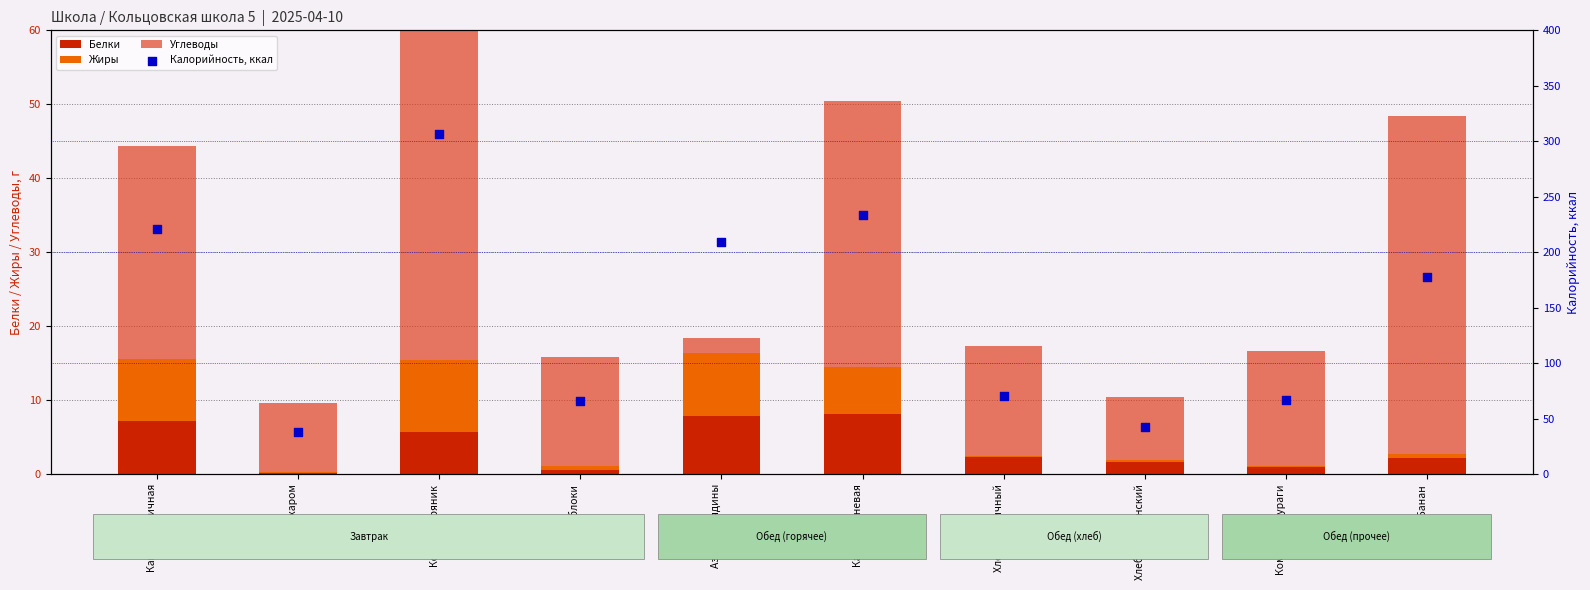

Which series has the widest spread of Y values?

Калорийность, ккал